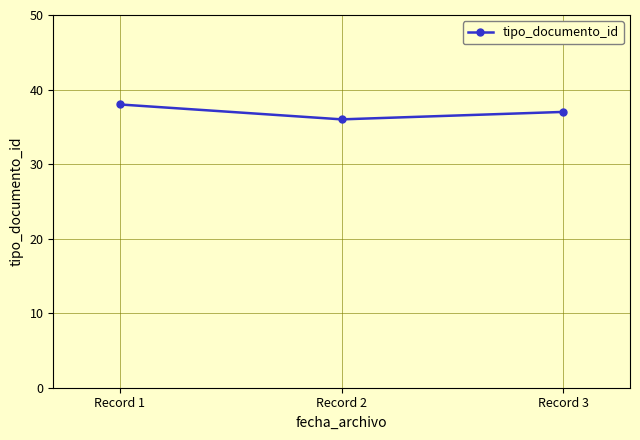

List the labels in order of value, largest first.

Record 1, Record 3, Record 2